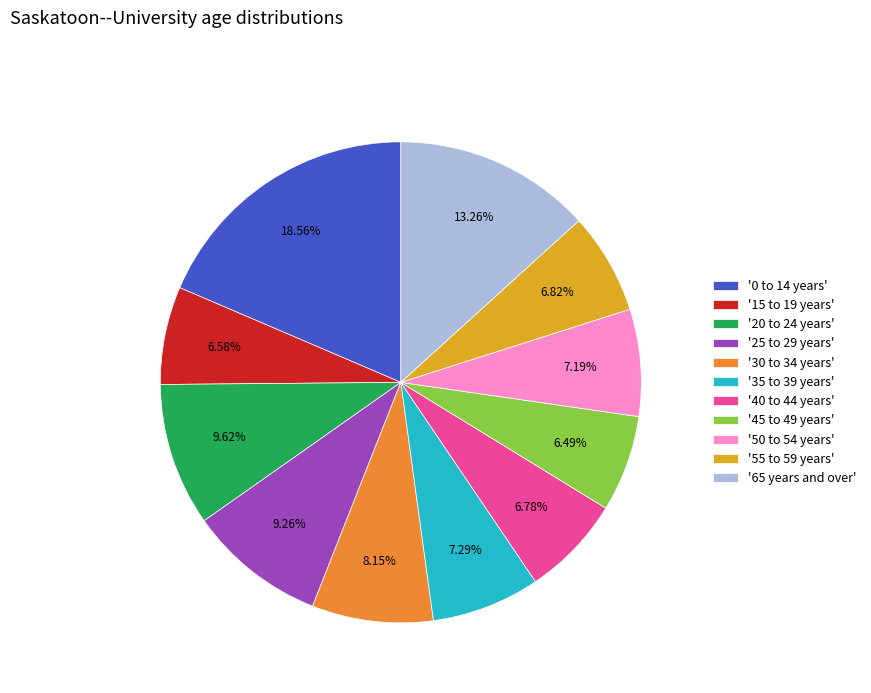

Do '25 to 29 years' and '45 to 49 years' together represent more than half of the pie?

No